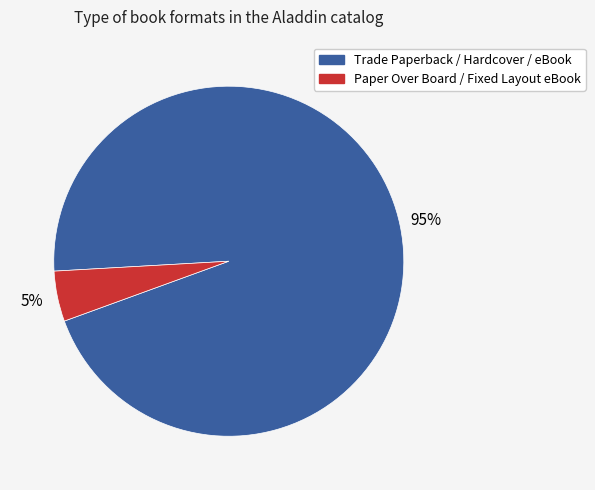

To the nearest percent, what is the average slice percentage?

50%